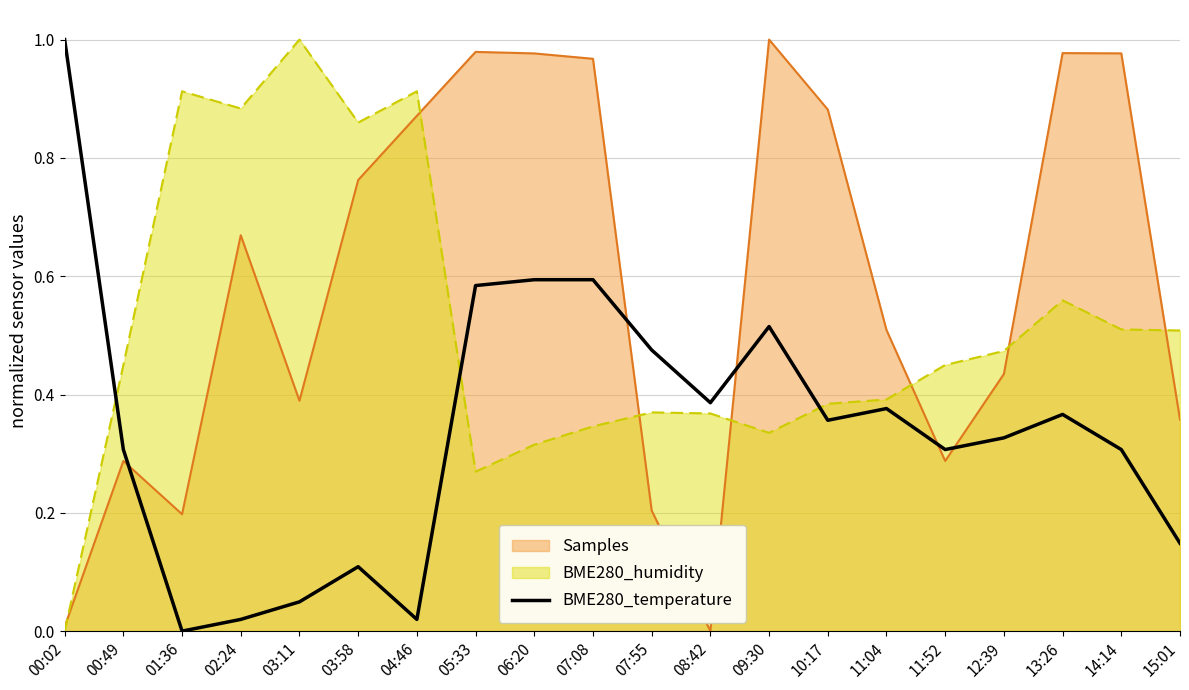

Between 03:58 and 09:30, which series saw the biggest shift?

BME280_humidity